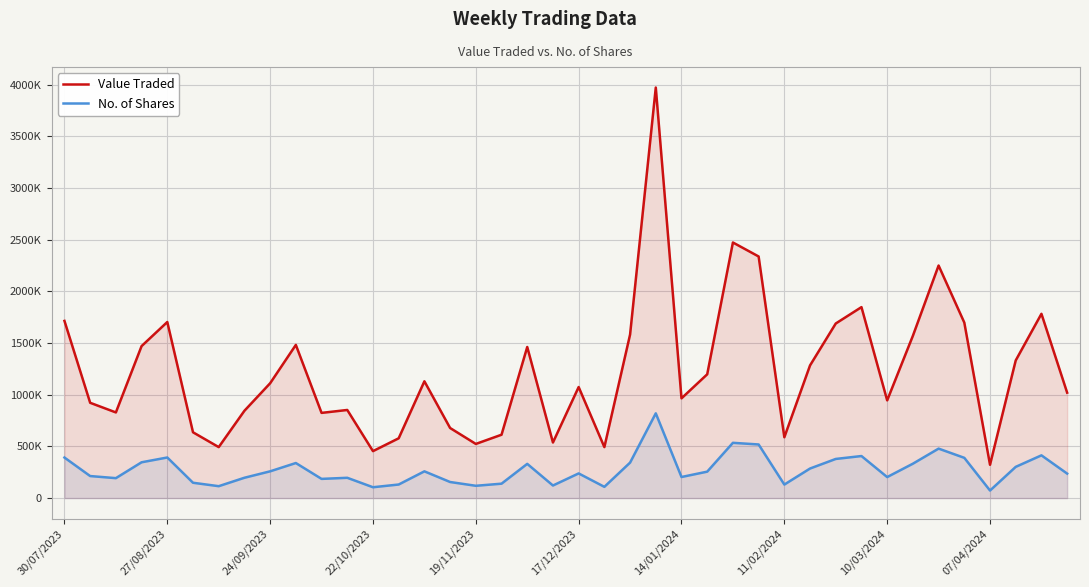

What is the difference between the No. of Shares values at 20 and 24/09/2023?

45756